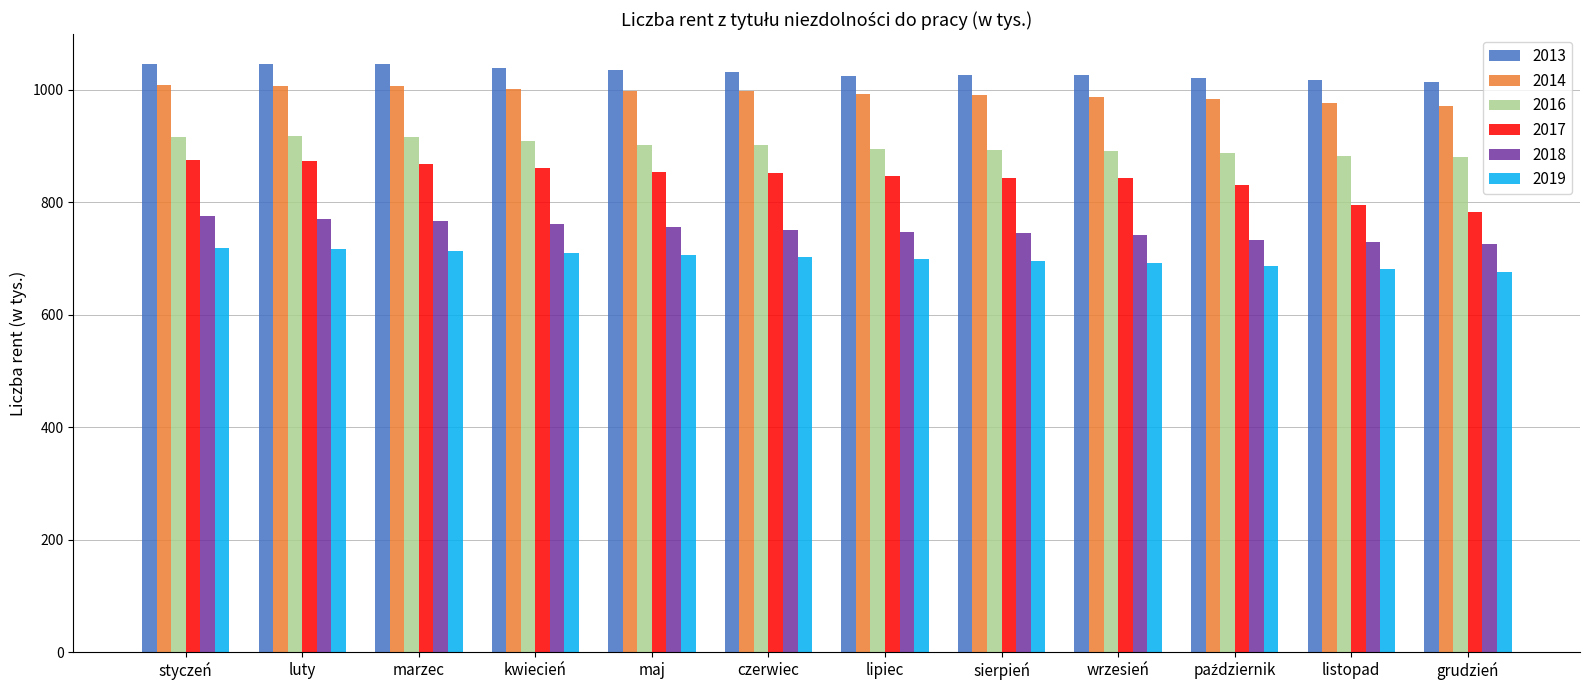

How many bars are there in each group?

6